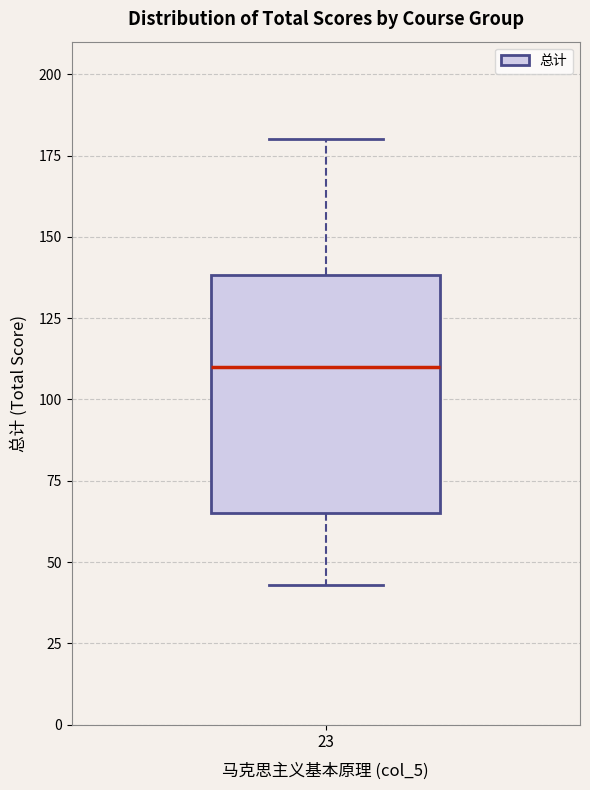

Where does the upper whisker of the box at x = 23 end on the y-axis? The values are not printed on the chart, so give them approximately, as read against the axis.

180